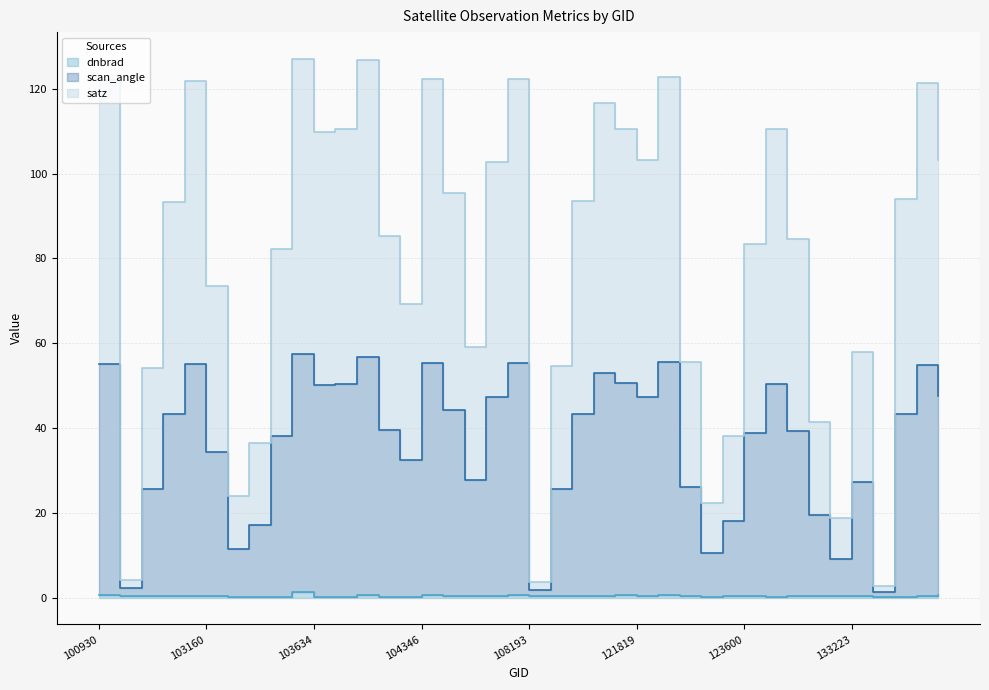

At which category does satz reach its first local peak?

102919